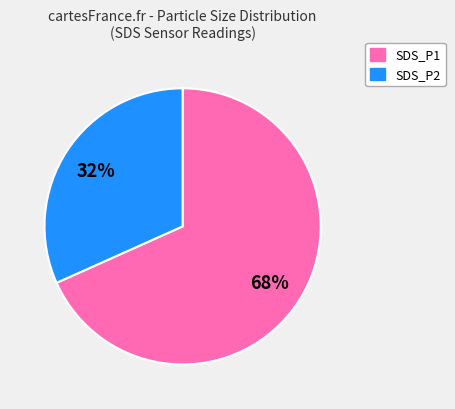

What percentage is the SDS_P2 slice, to the nearest percent?

32%